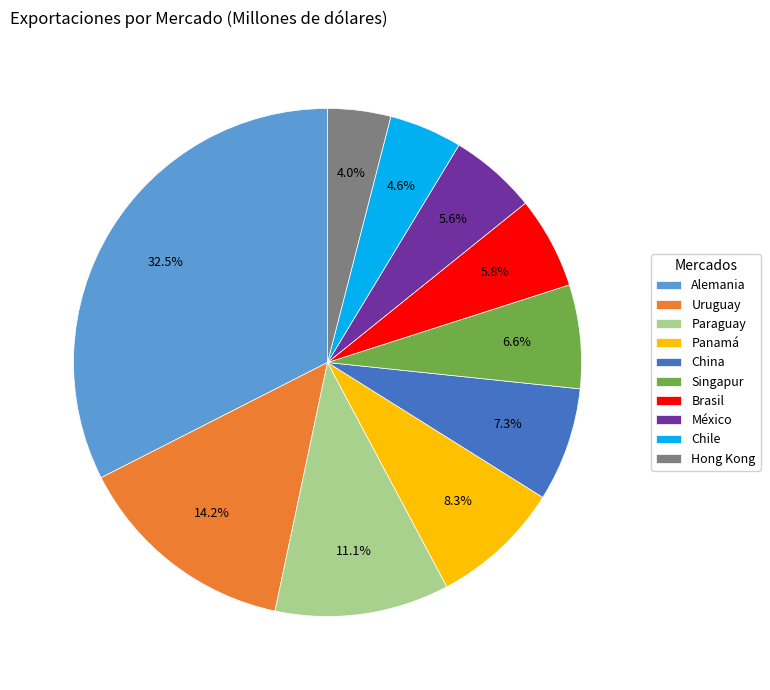

Approximately how many times larger is the value at Panamá compared to Uruguay?

0.6